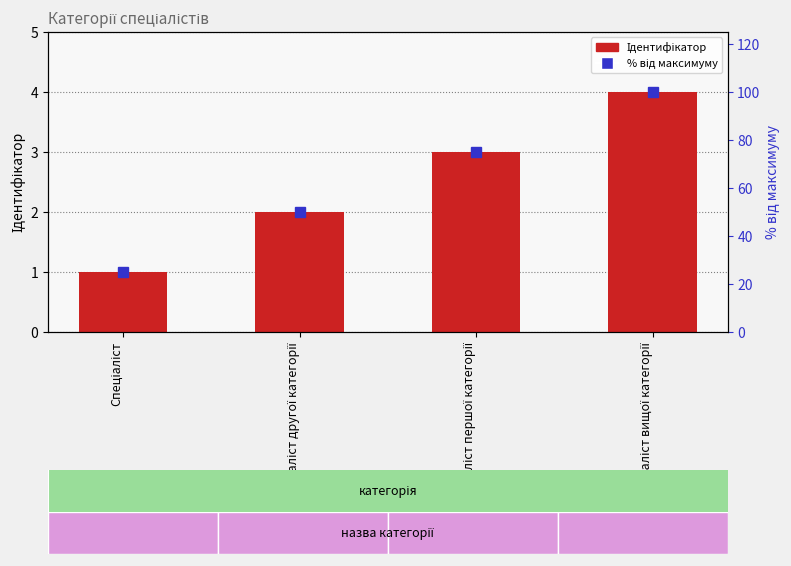

The відсоток від максимуму series shows 50 at Спеціаліст другої категорії. True or false?

True